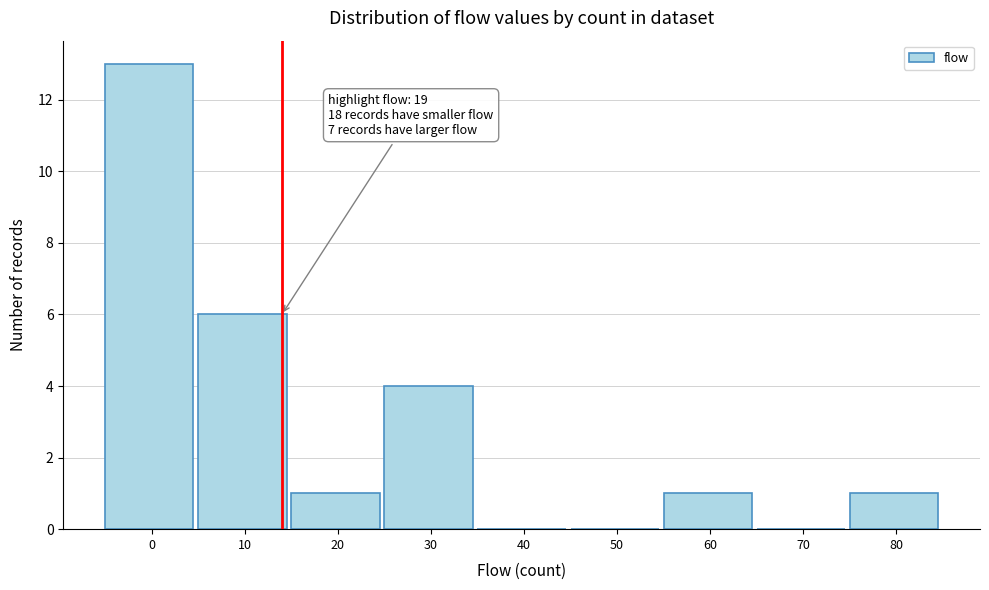

Reading left to right, list all the values displayed in this chart.

0=13	10=6	20=1	30=4	40=0	50=0	60=1	70=0	80=1